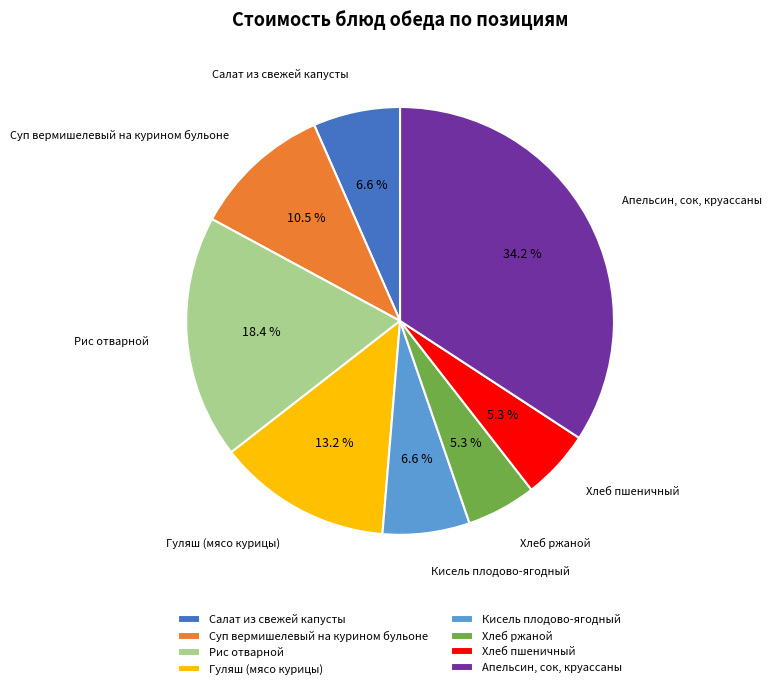

Which has a higher value, Рис отварной or Апельсин, сок, круассаны?

Апельсин, сок, круассаны